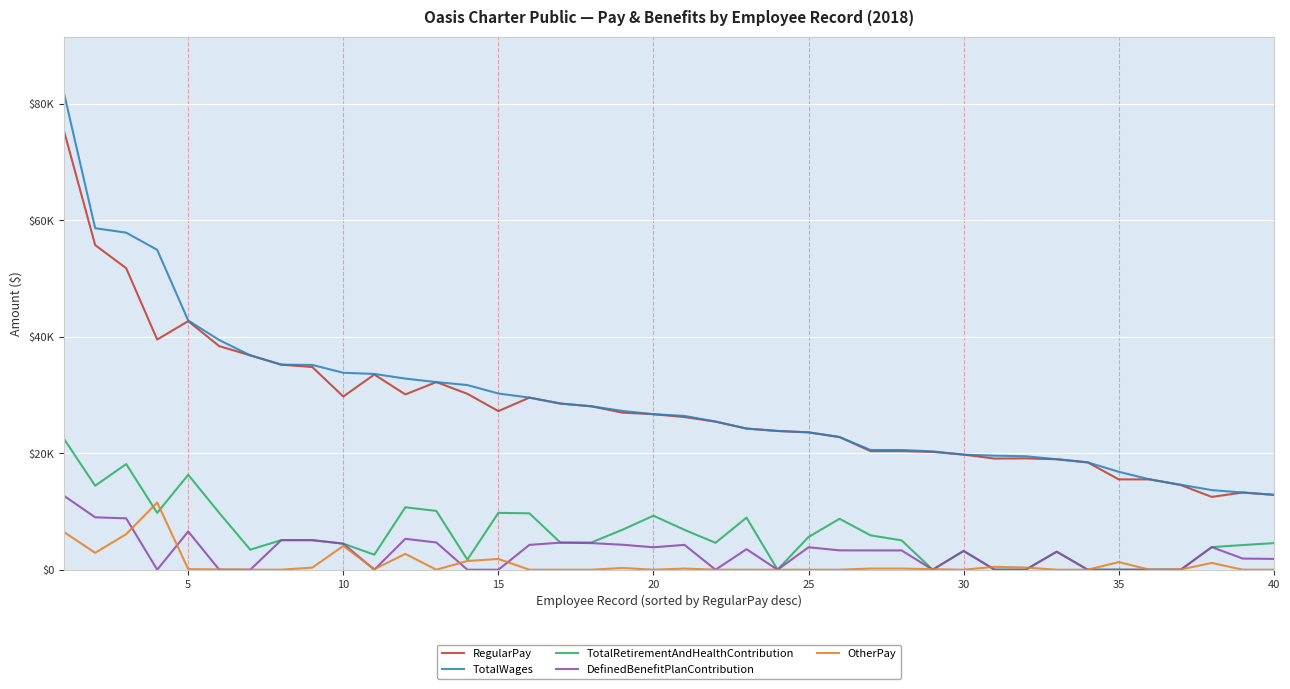

Is this an area chart (filled region under the line)?

No